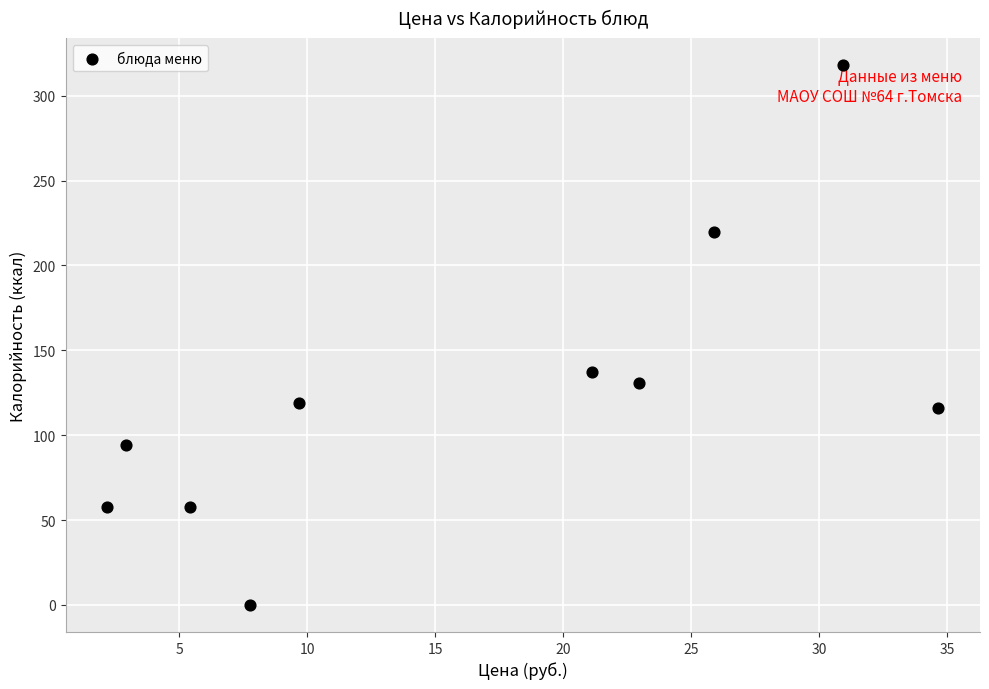

What is the average Y value?

125.0